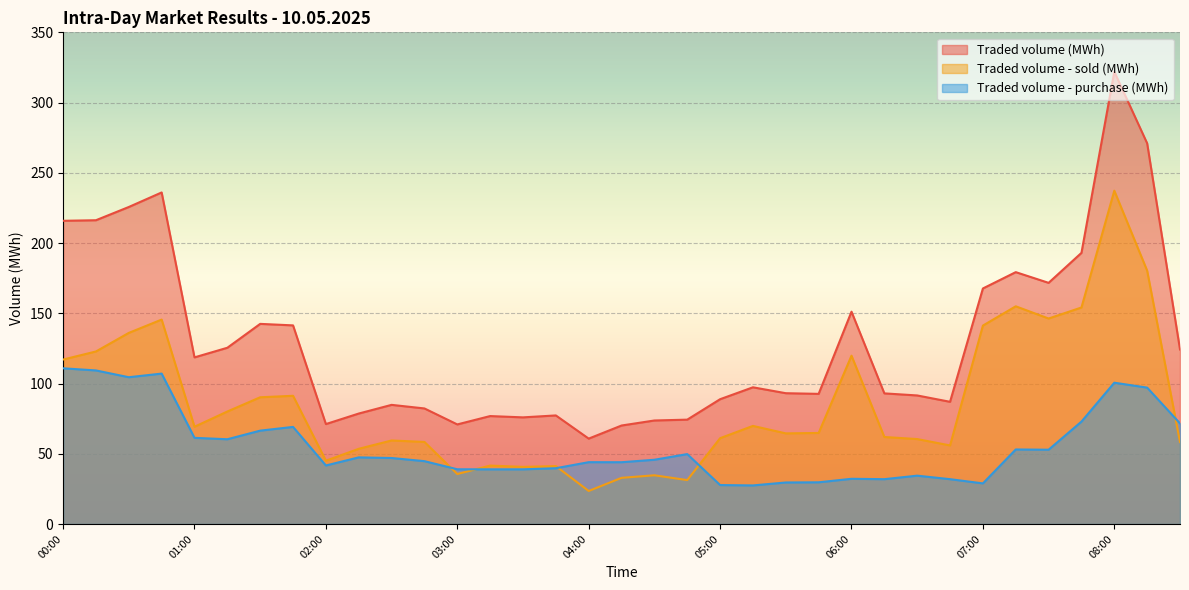

What is the value of the Traded volume (MWh) point at the 18th from the left?

70.1